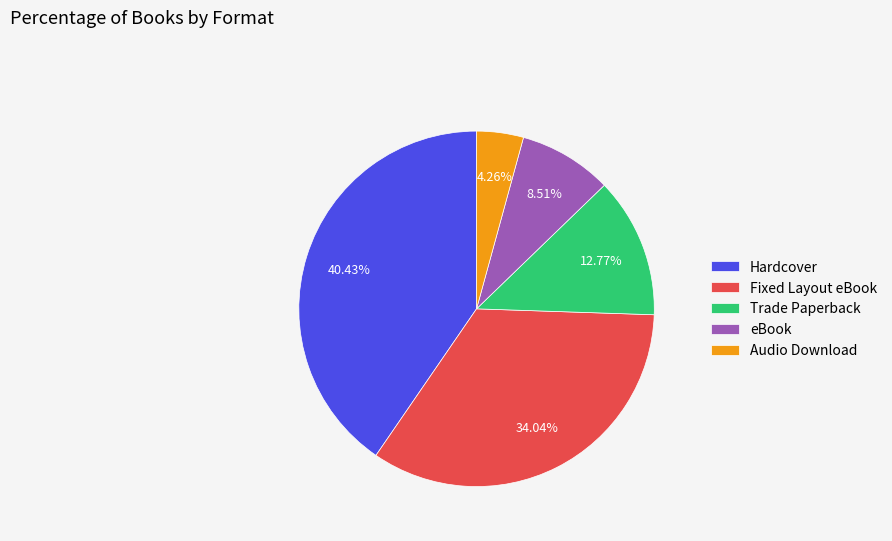

Approximately how many times larger is the value at eBook compared to Audio Download?

2.0